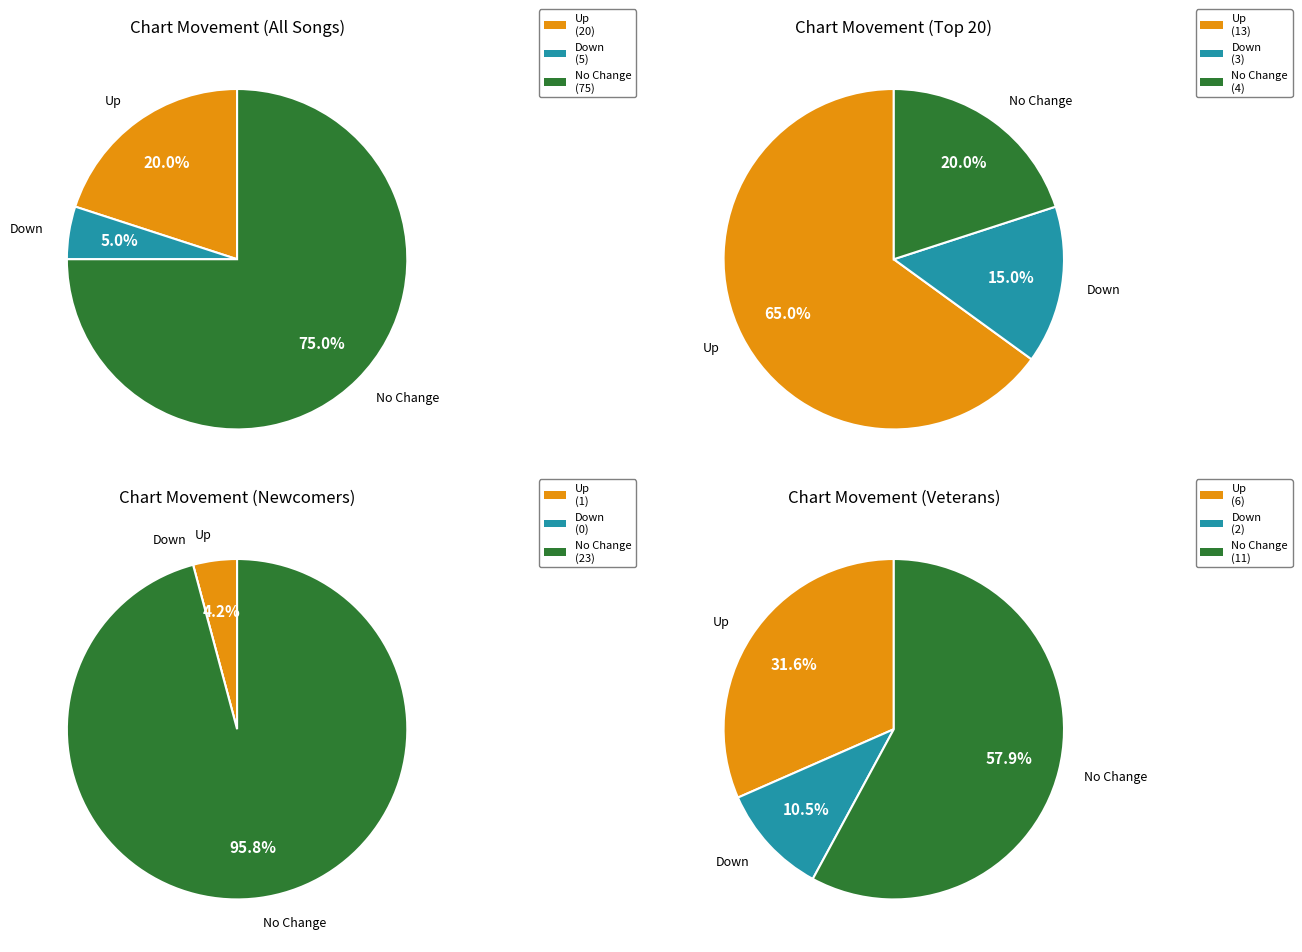

To the nearest percent, what is the difference between the largest and smallest slice percentages?

70%